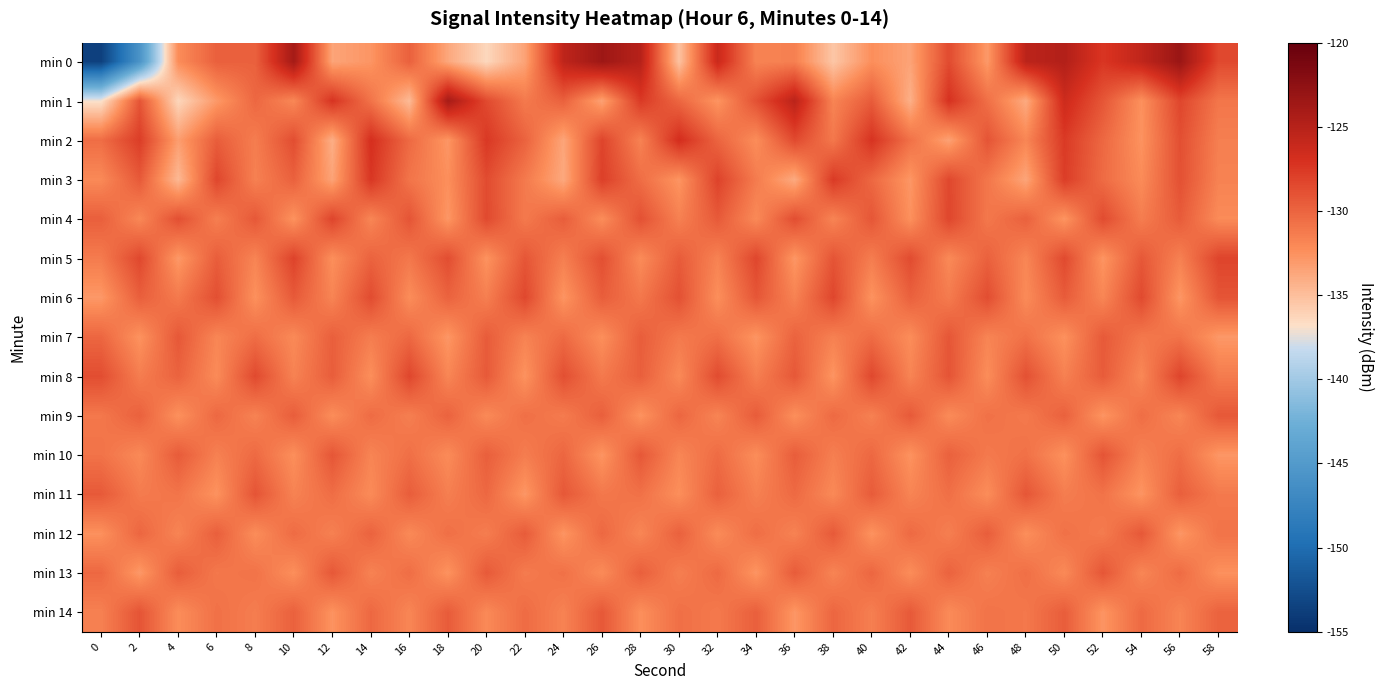

Between 30 and 40, which is larger?

40